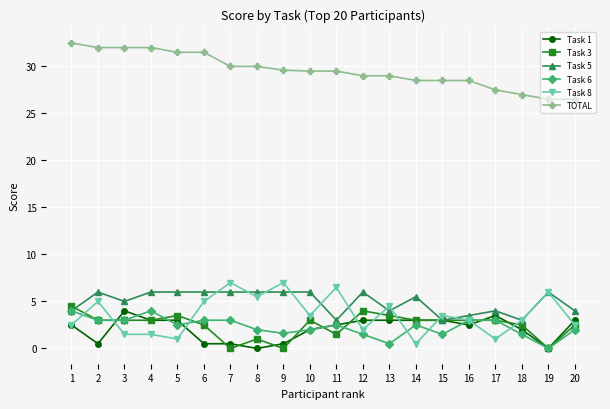

What is the highest value of the Task 3 series?

4.5